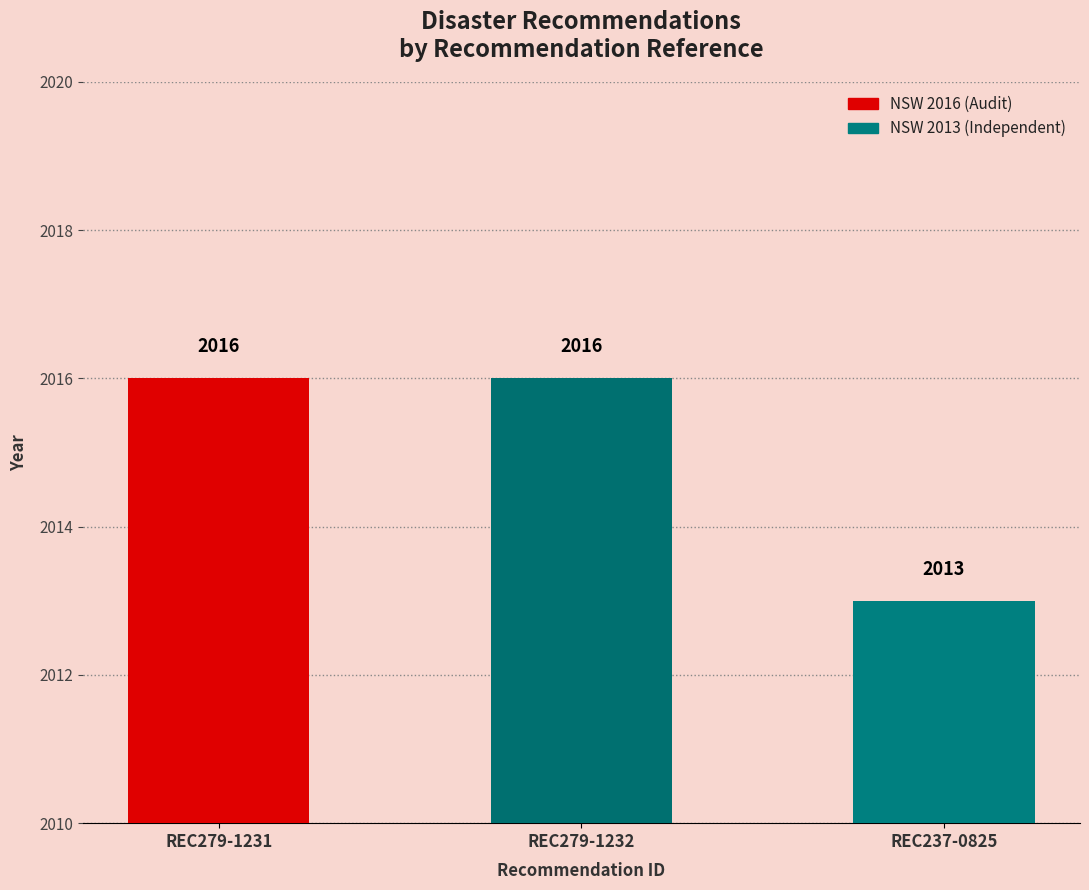

What is the difference between the maximum and minimum values?

3